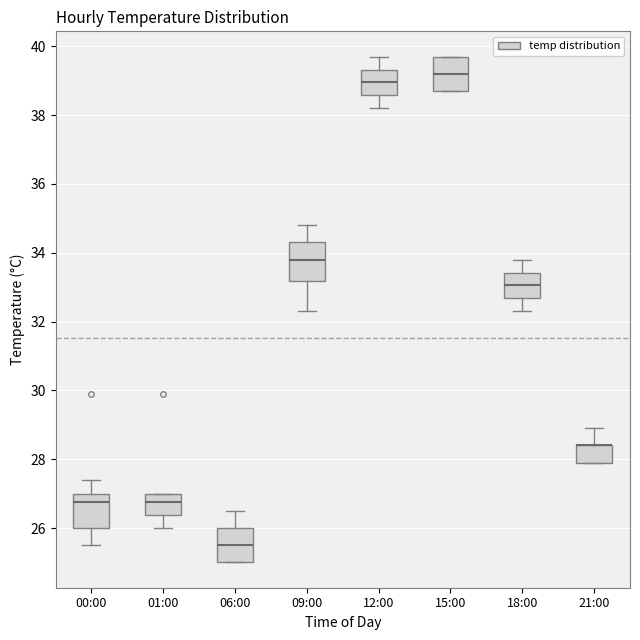

Where is the lower edge of the box for 09:00 on the y-axis? The values are not printed on the chart, so give them approximately, as read against the axis.

33.2